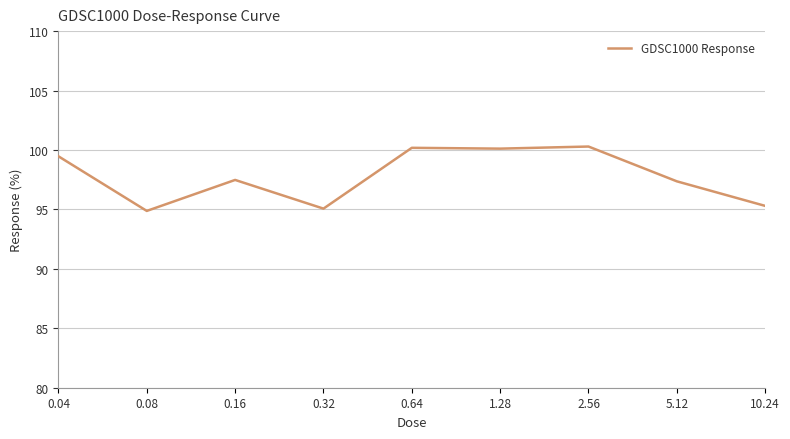

What is the minimum value shown in the chart?

94.9